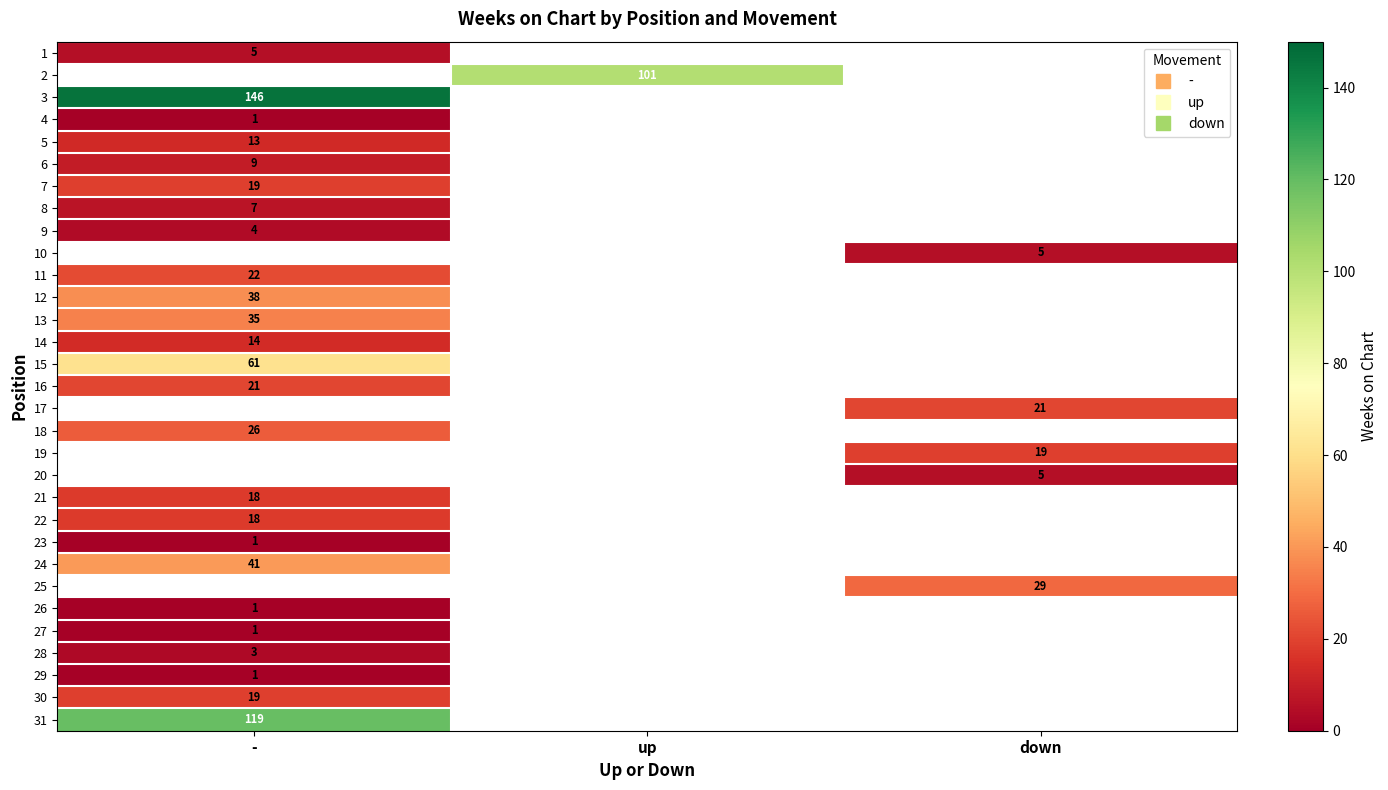

What value does the 13 series have at -?

35.0